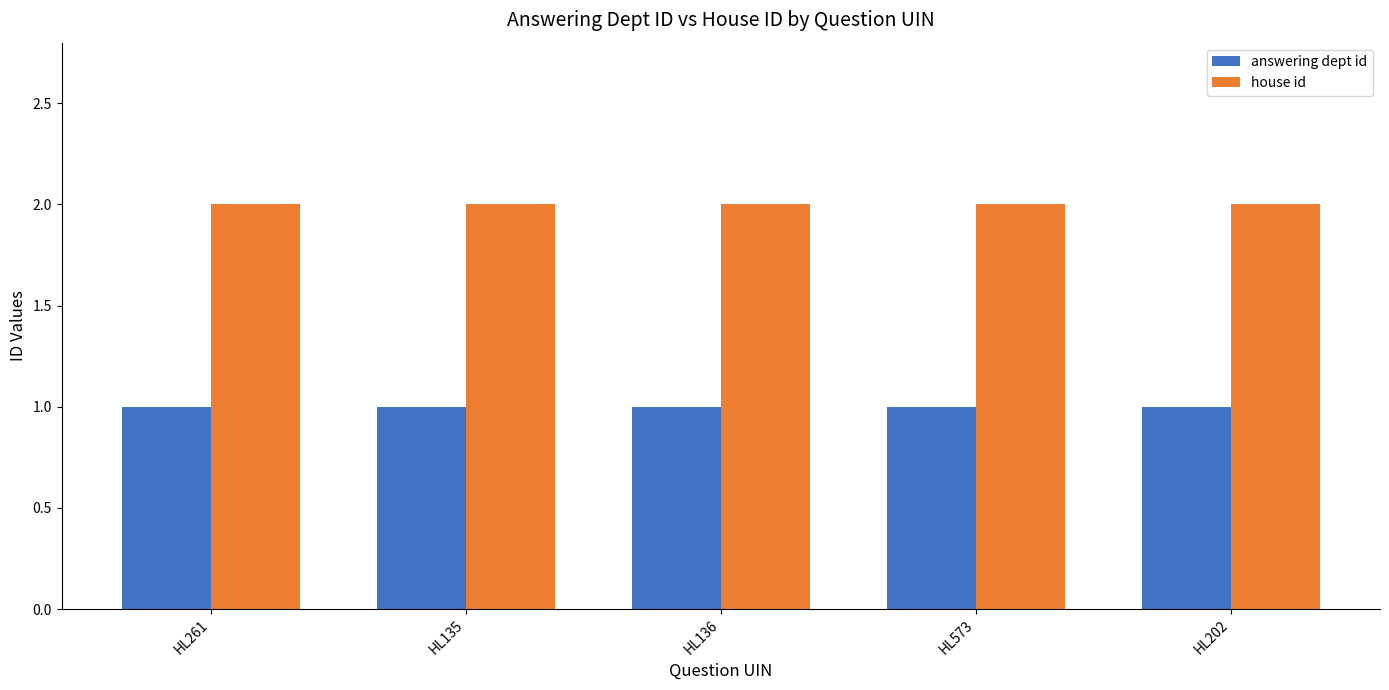

What is the approximate value of answering dept id at HL202?

1